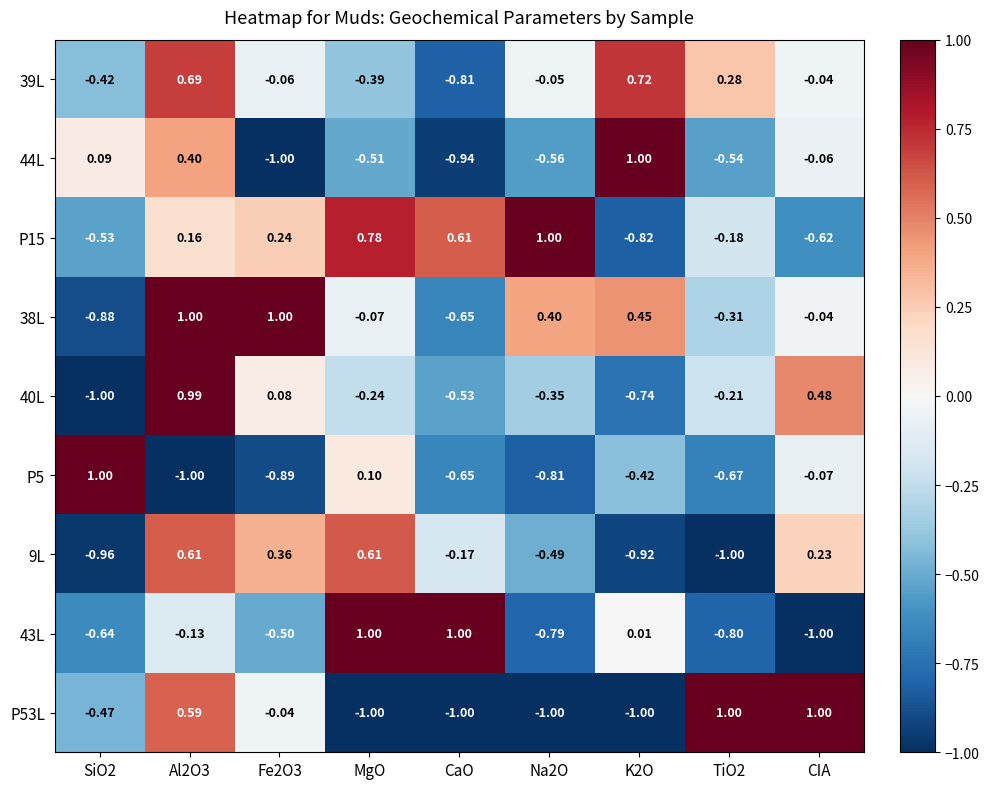

Where is 38L nearest to the value 0?

CIA